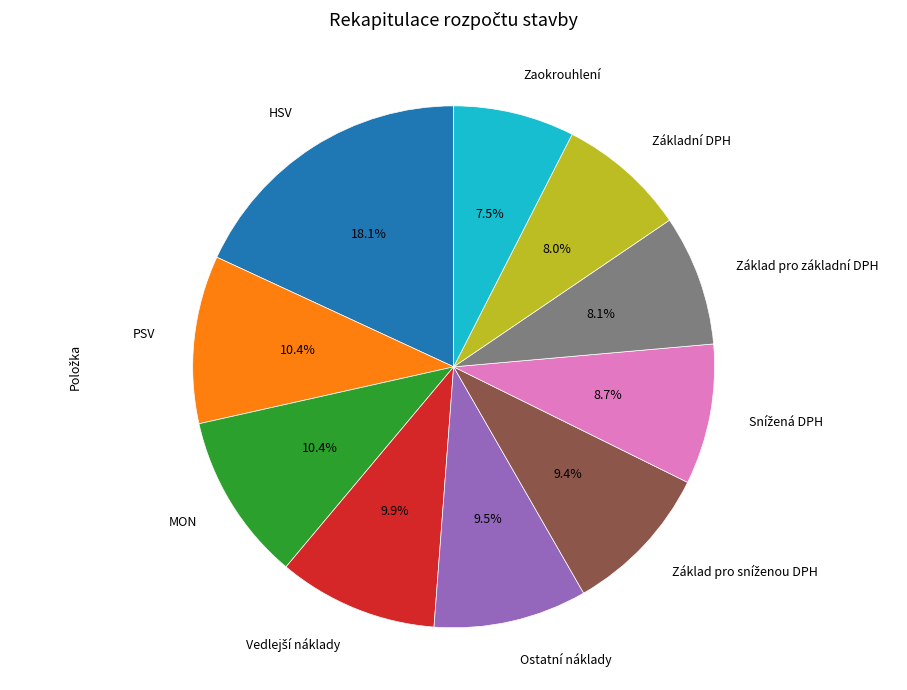

Does any single category account for the majority?

No